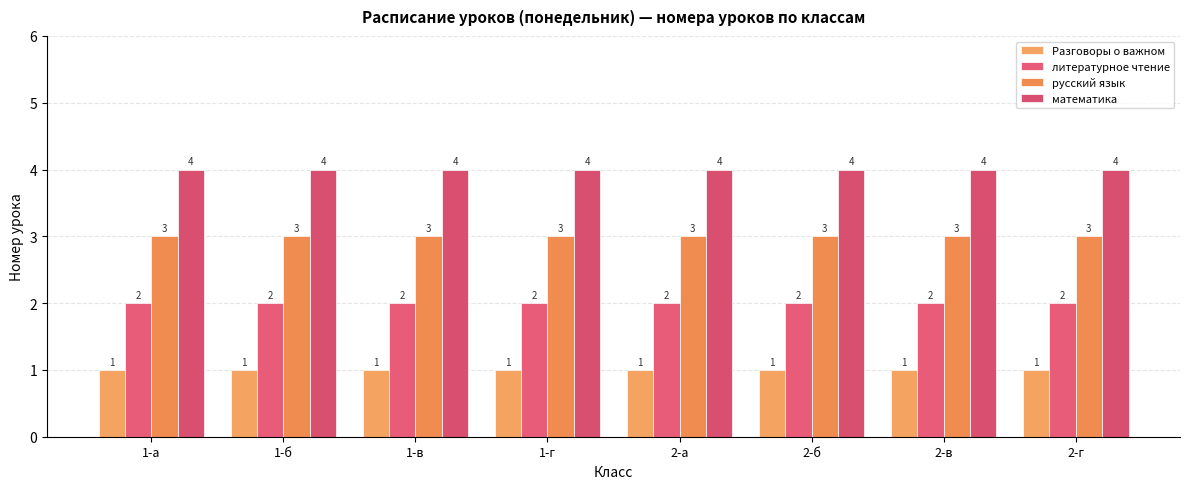

Rank the series by their average value, from highest to lowest.

математика, русский язык, литературное чтение, Разговоры о важном